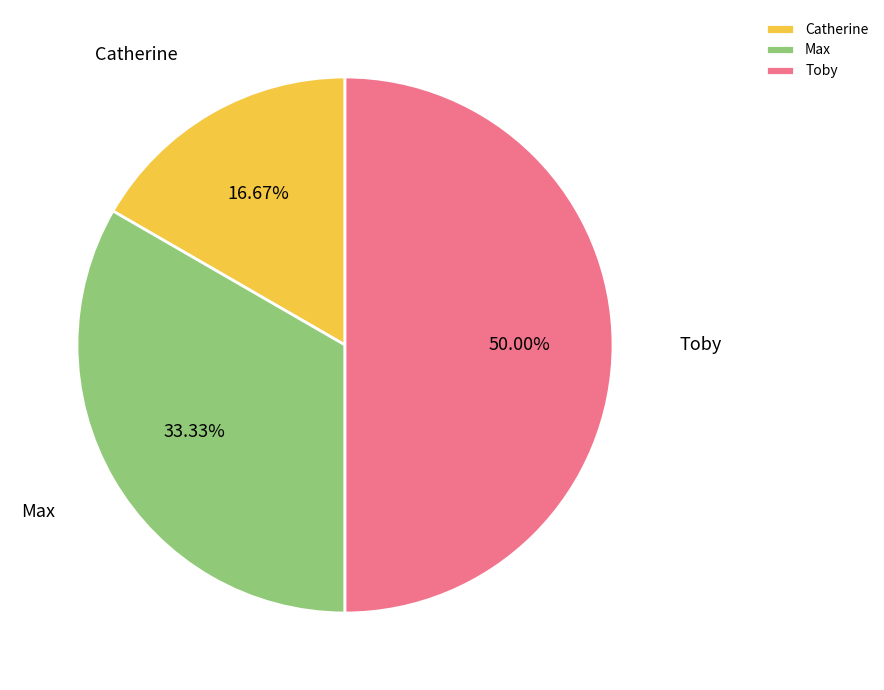

Is it true that Toby is 44% of the pie?

False